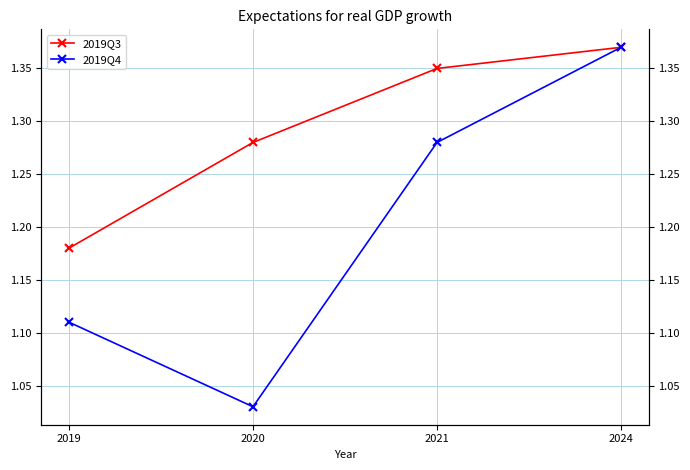

Which category has the lowest value in the 2019Q3 series?

2019